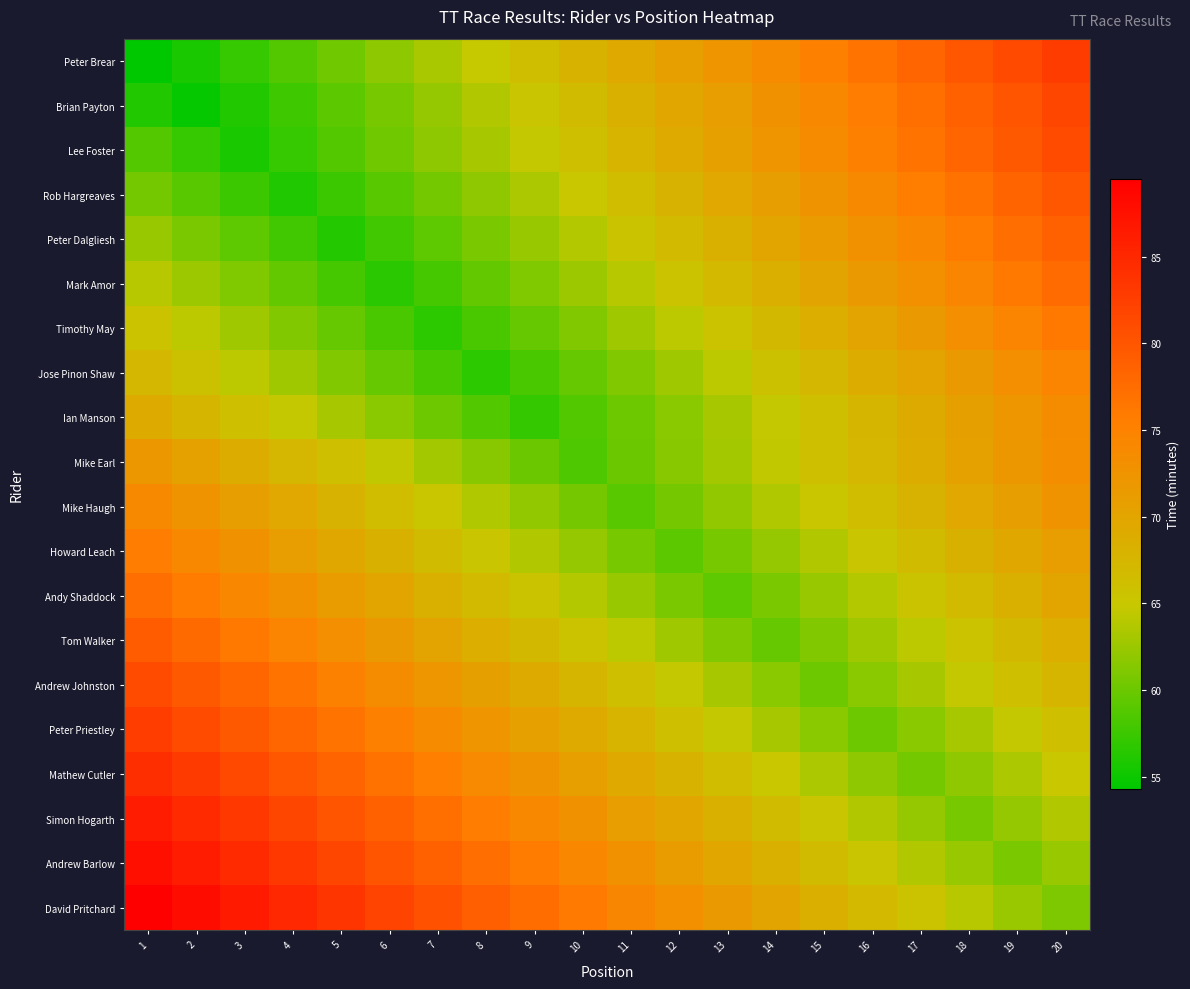

Which series has the largest range (max minus min)?

Peter Brear